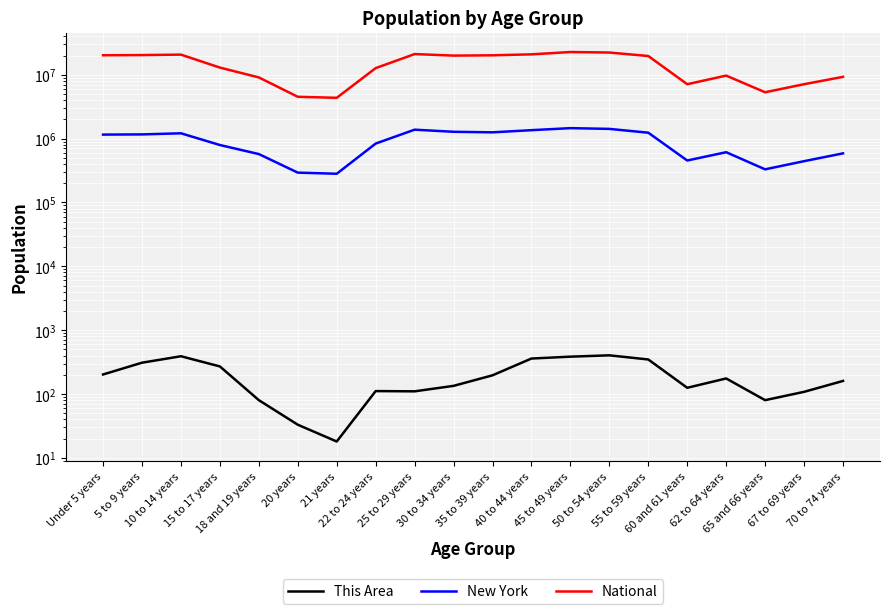

What is the minimum value shown in the chart?

18